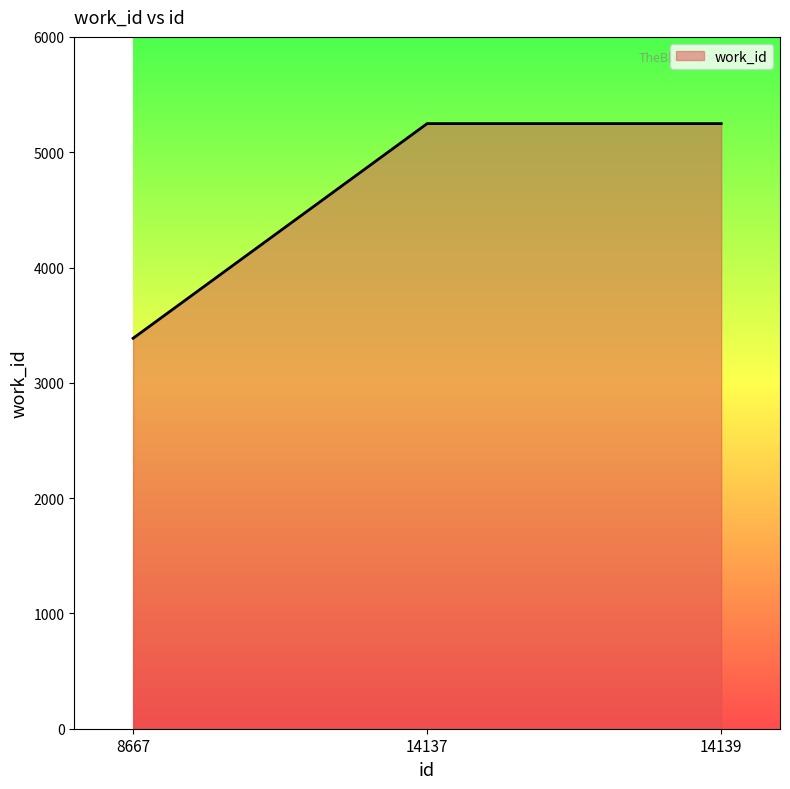

Between 8667 and 14137, which is larger?

14137